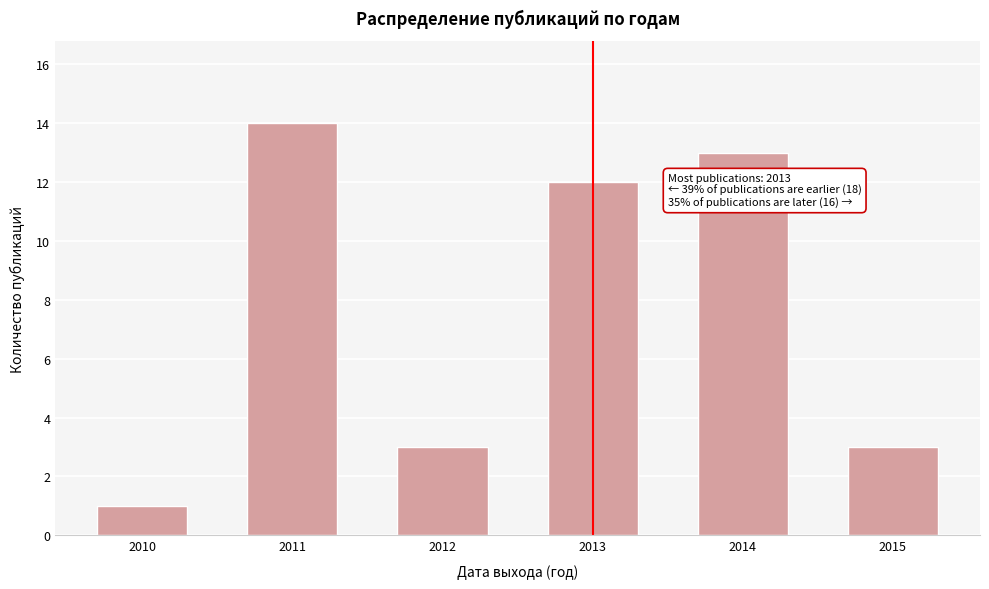

Reading left to right, extract all data points from this chart.

1	14	3	12	13	3